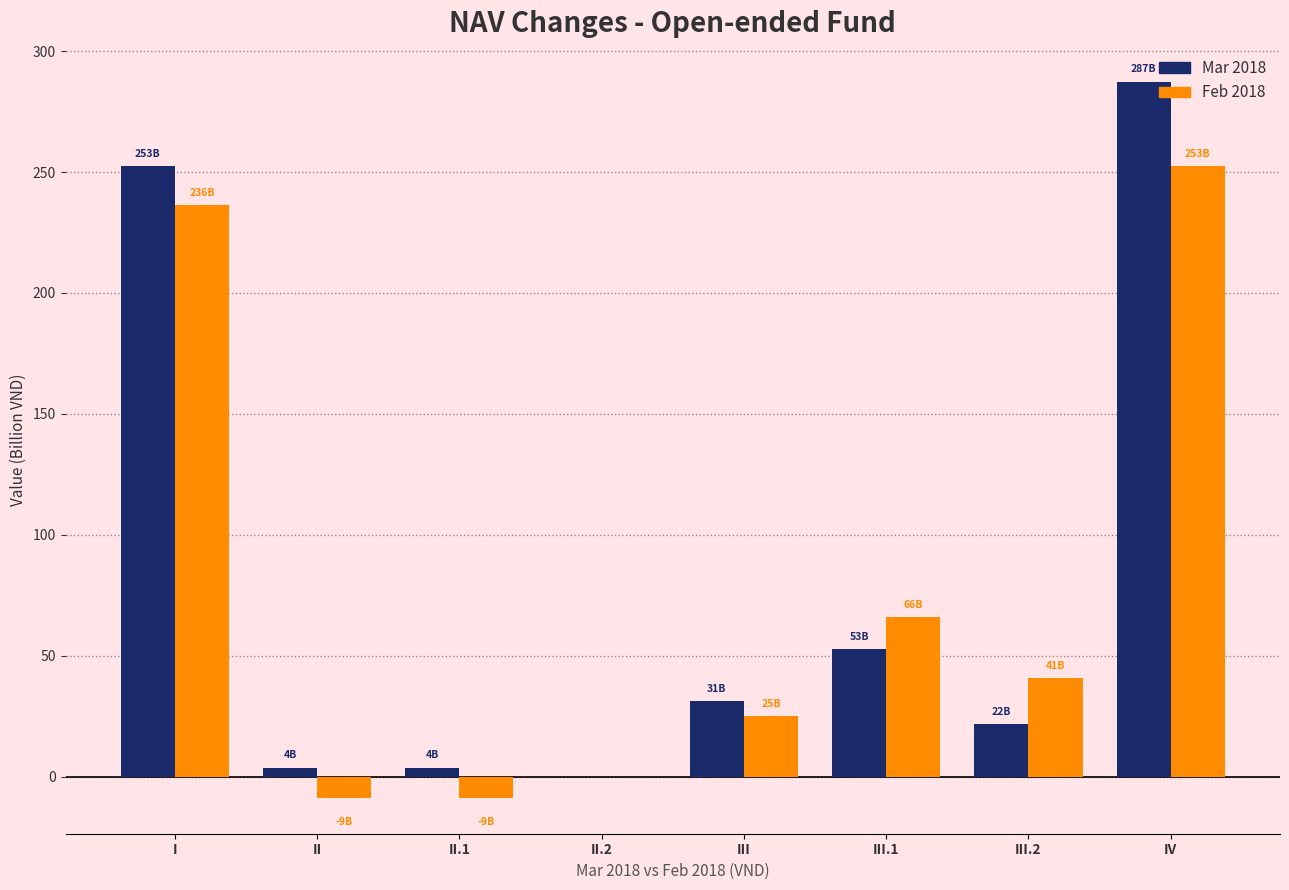

What is the difference between the Feb 2018 values at III.2 and I?

195.6